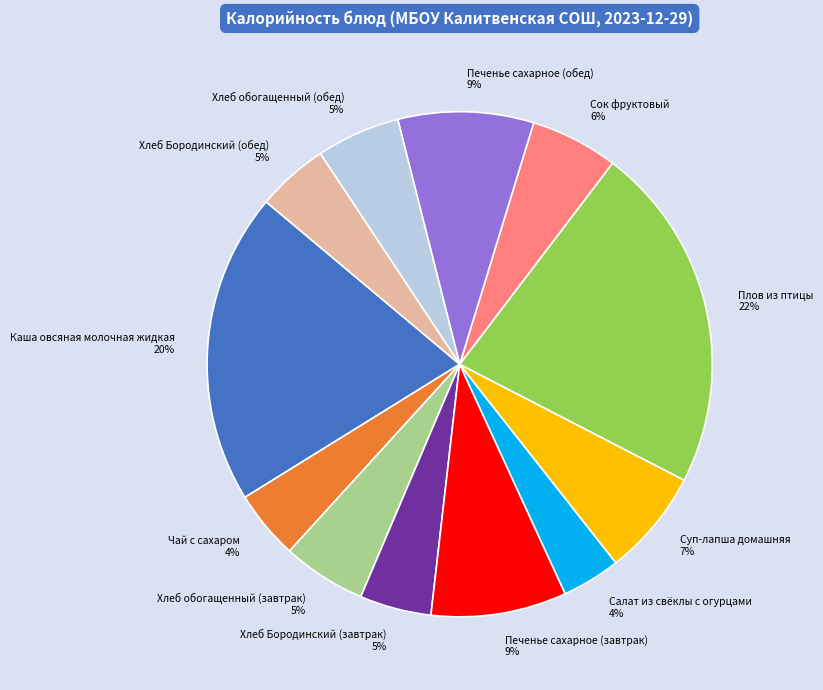

The Хлеб Бородинский (обед) slice represents 13% of the pie. True or false?

False